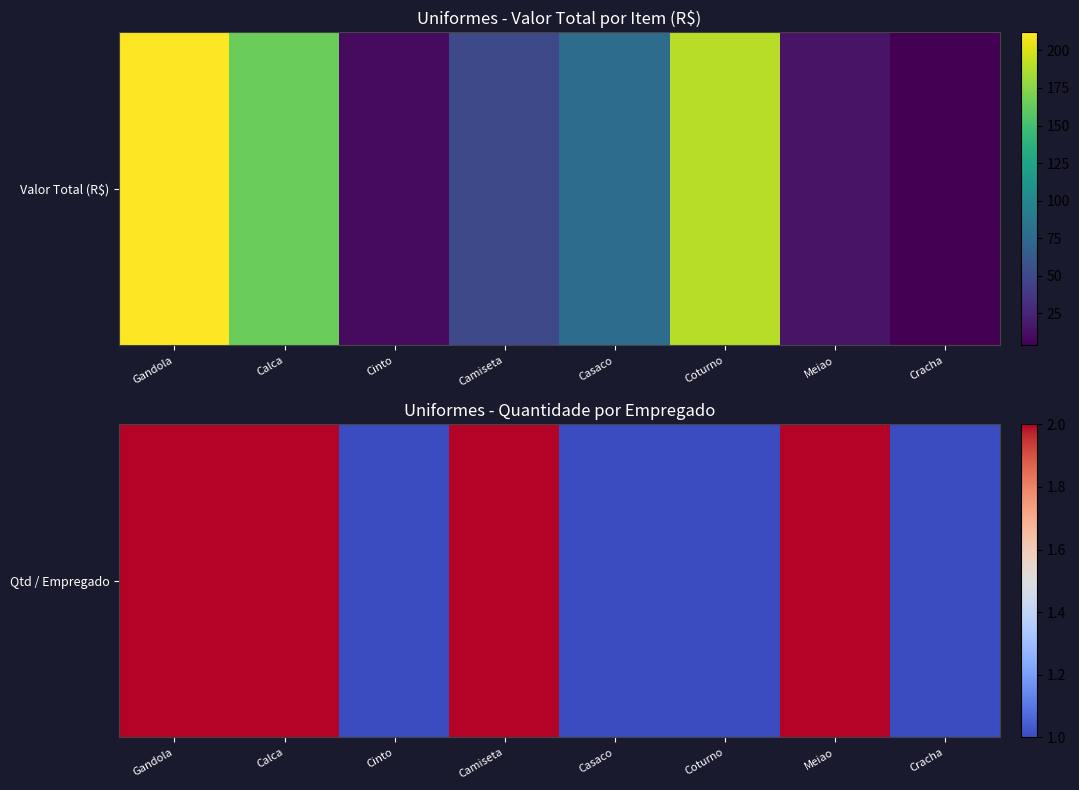

Rank the categories by value from lowest to highest.

Cinto, Casaco, Coturno, Cracha, Gandola, Calca, Camiseta, Meiao